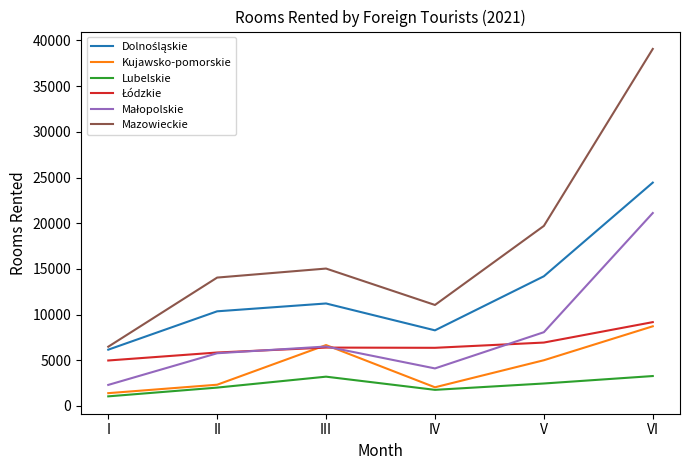

Which series has the largest range (max minus min)?

Mazowieckie